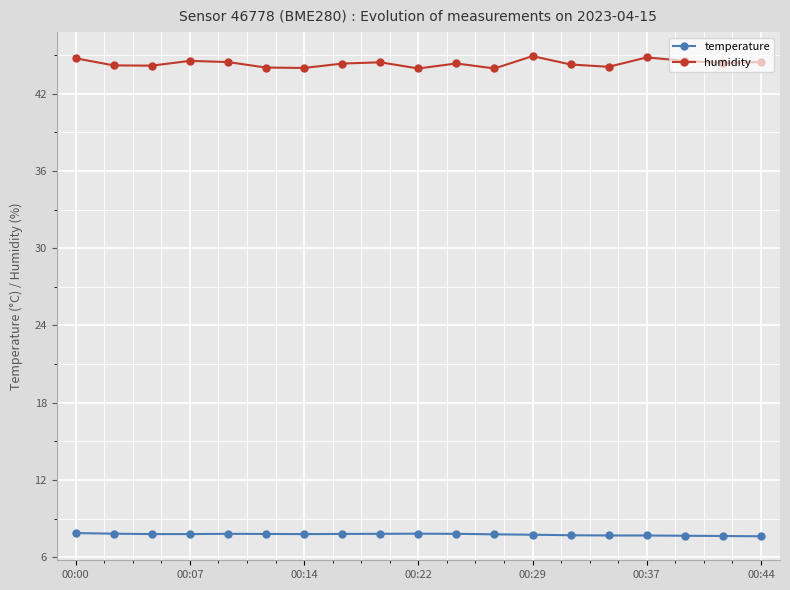

Rank the series by their maximum value, from highest to lowest.

humidity, temperature